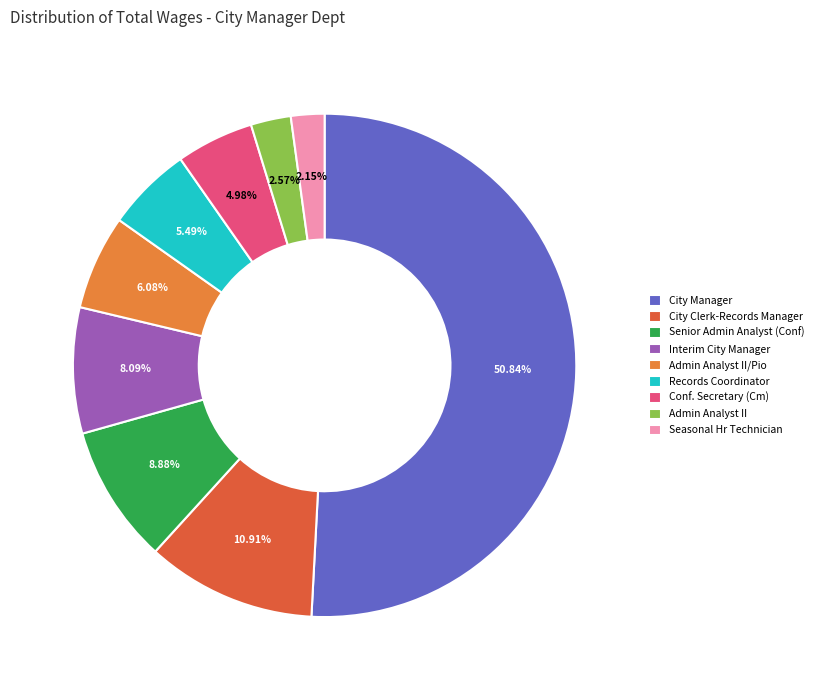

How many segments does this pie chart have?

9